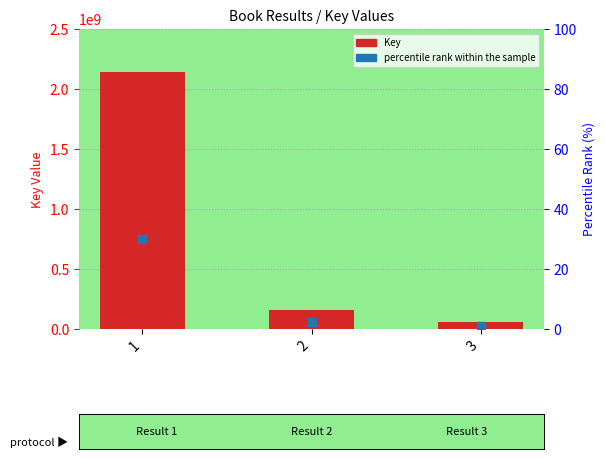

Which series reaches the maximum Y coordinate?

Key